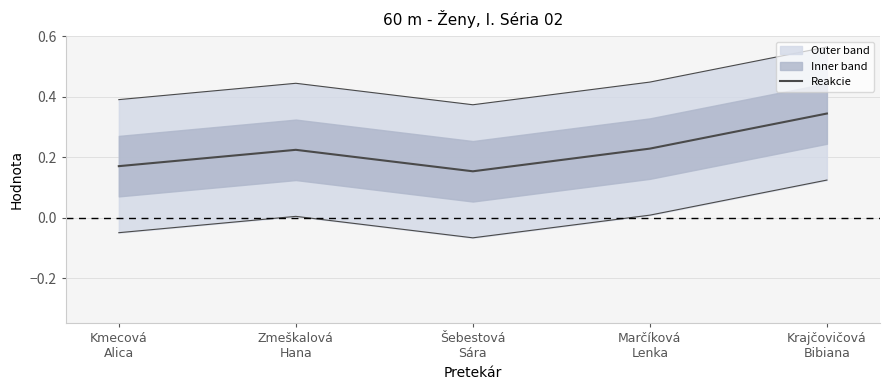

List the labels in order of value, largest first.

Krajčovičová
Bibiana, Marčíková
Lenka, Zmeškalová
Hana, Kmecová
Alica, Šebestová
Sára